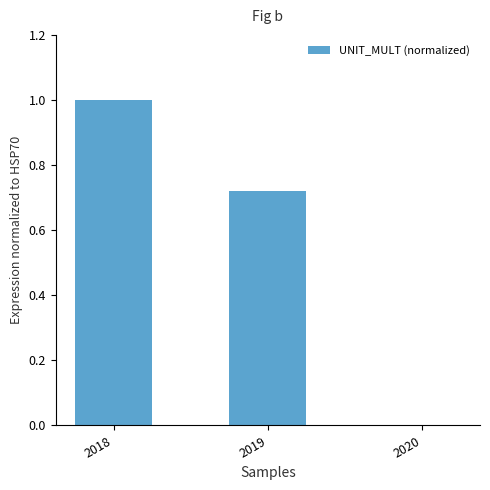

What is the sum of the values at 2018 and 2020?

1.0